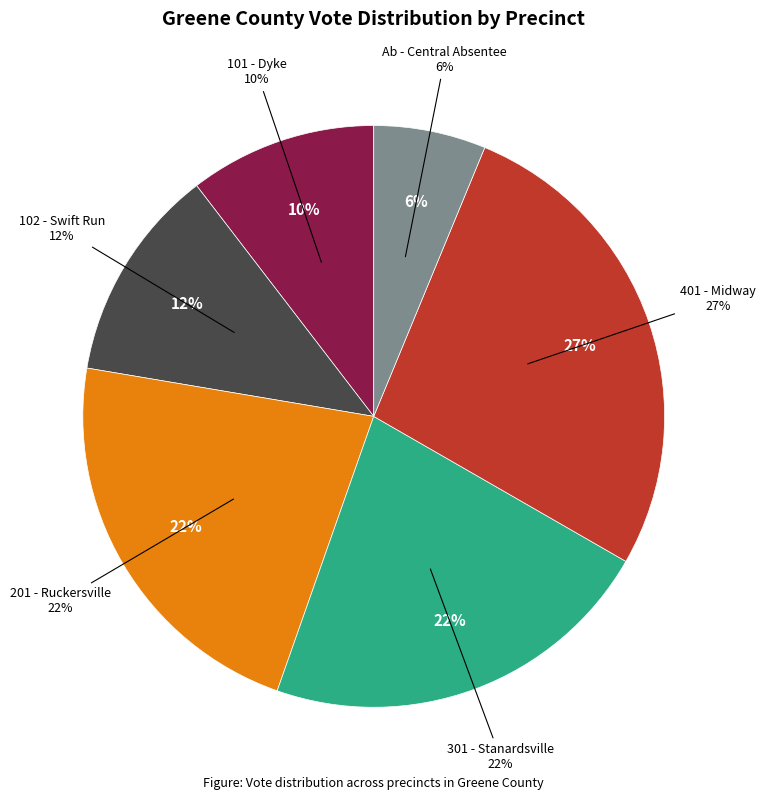

Count the number of slices in the pie.

6